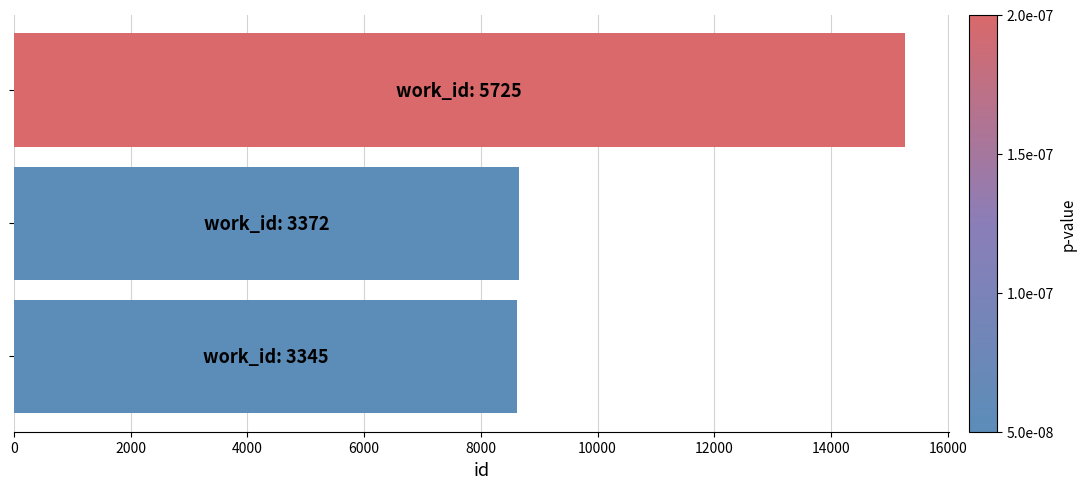

How many data points are less than 8648?

1